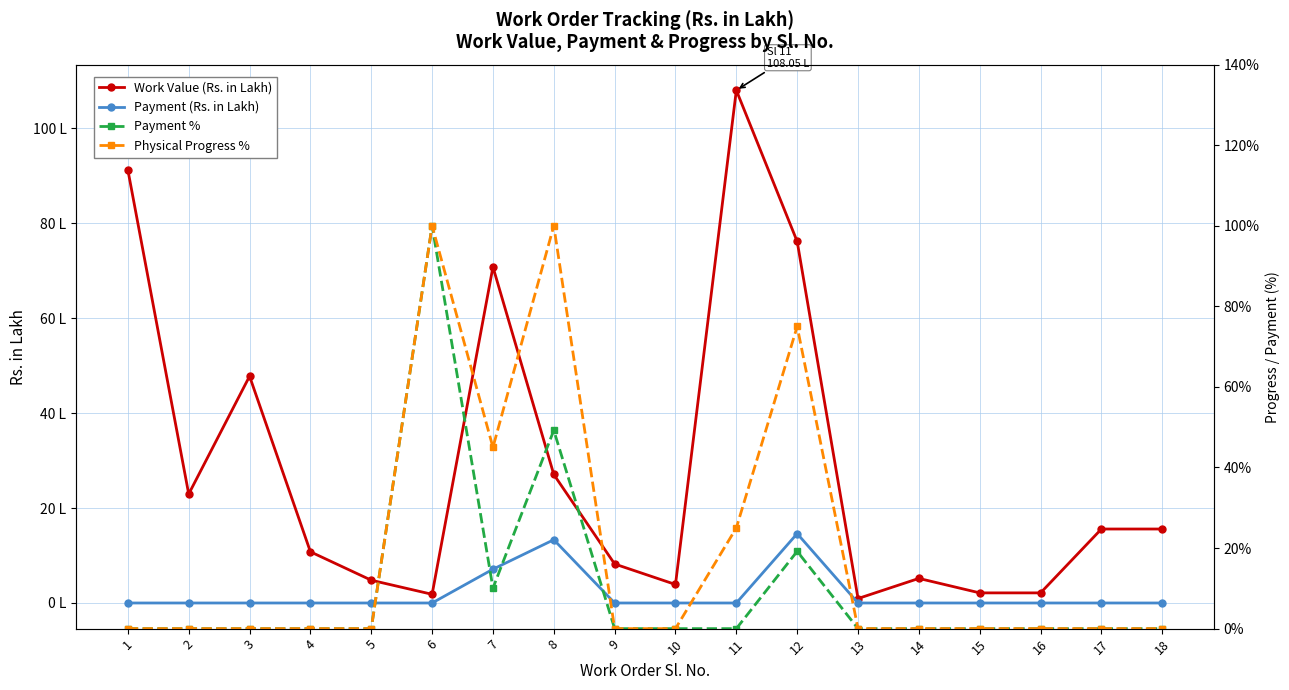

What is the difference between the maximum and second lowest values in the Work Value (Rs. in Lakh) series?

106.2